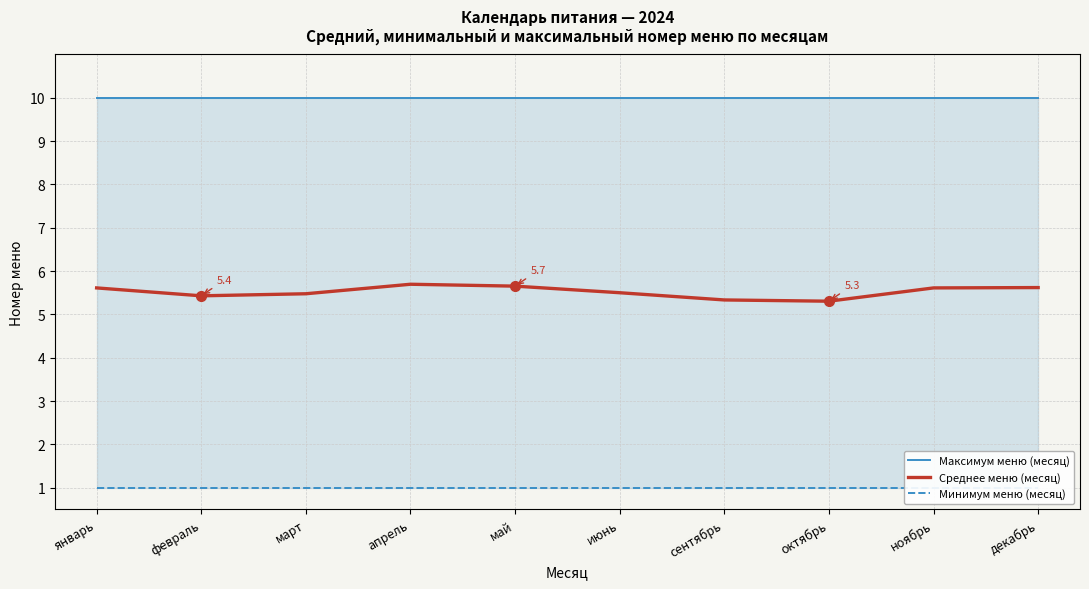

At which category does Среднее меню (месяц) reach its first local peak?

апрель